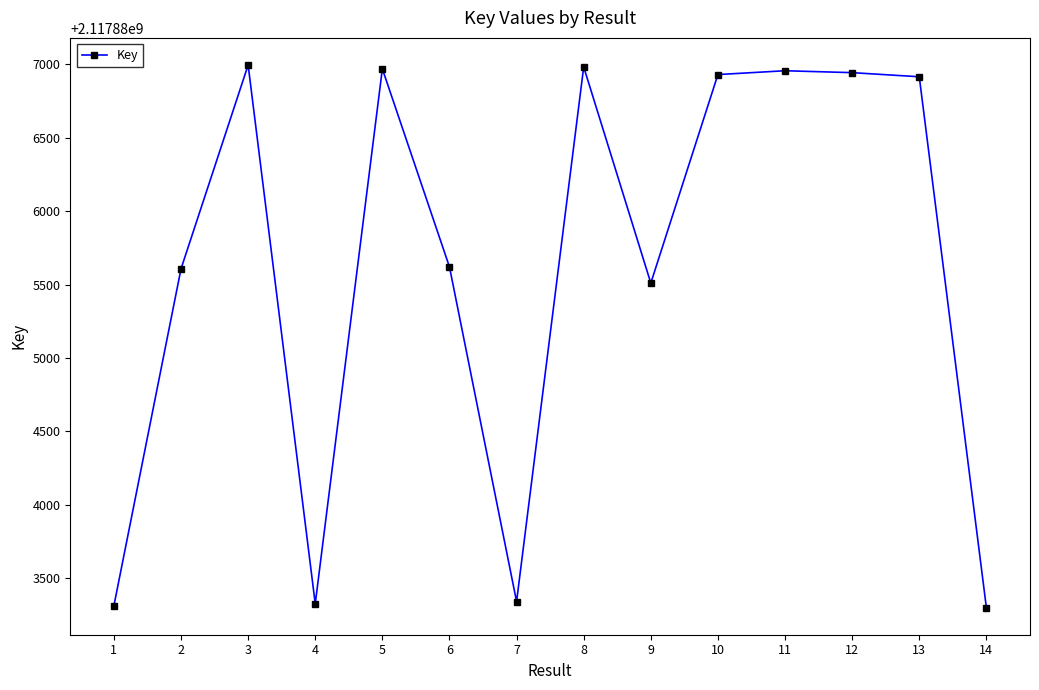

Is it true that the value at 13 is 637208267?

False